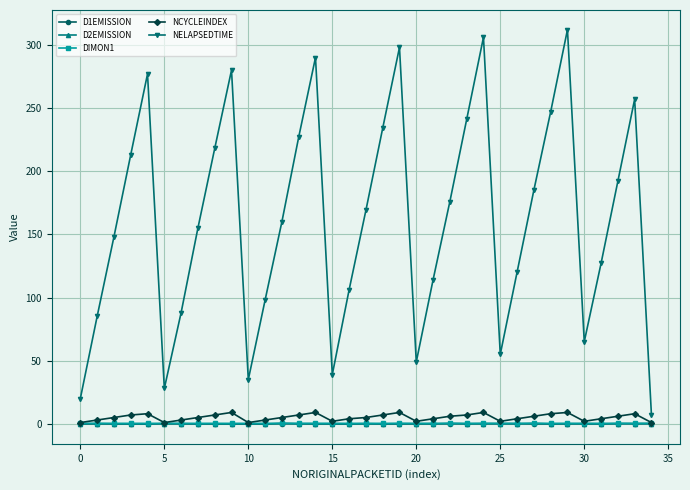

What is the greatest value displayed?

312.0